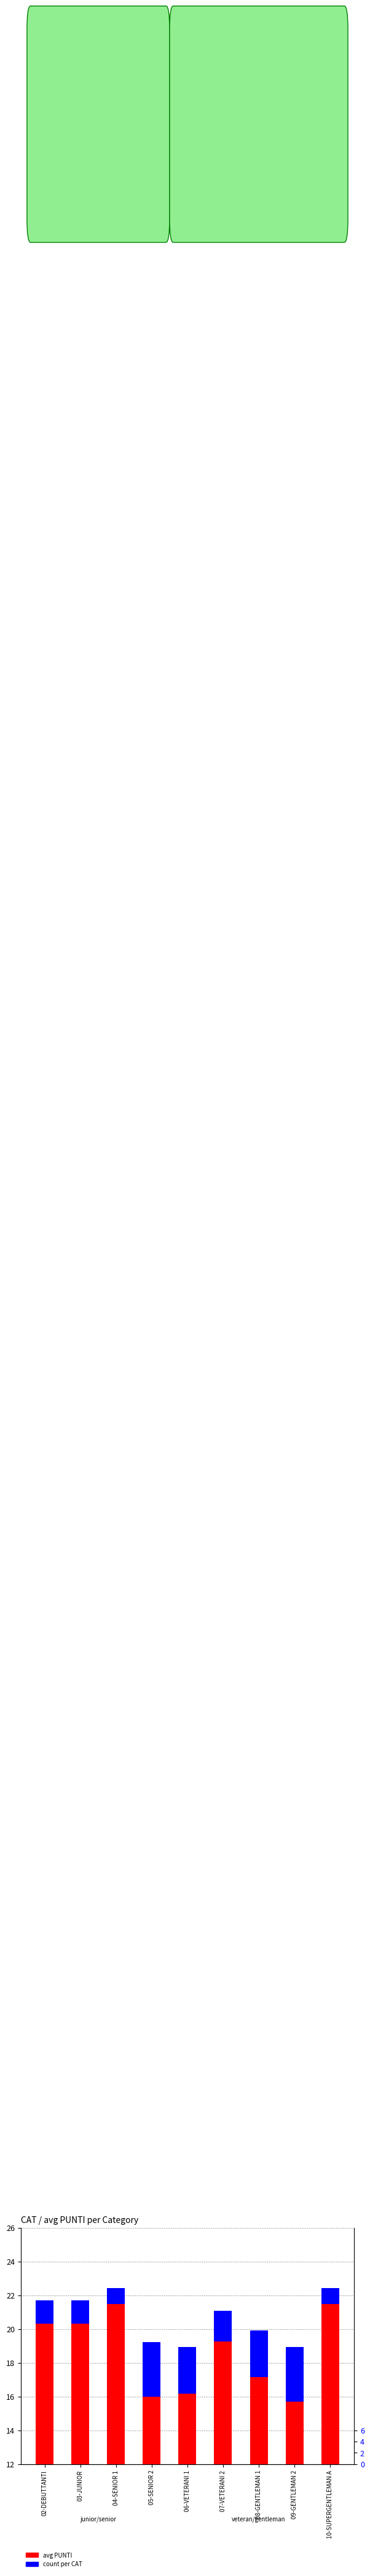

The value of avg PUNTI at 09-GENTLEMAN 2 is 7.3. True or false?

False